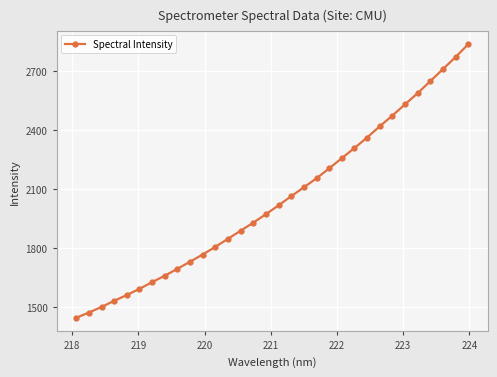

What is the greatest value displayed?

2837.9